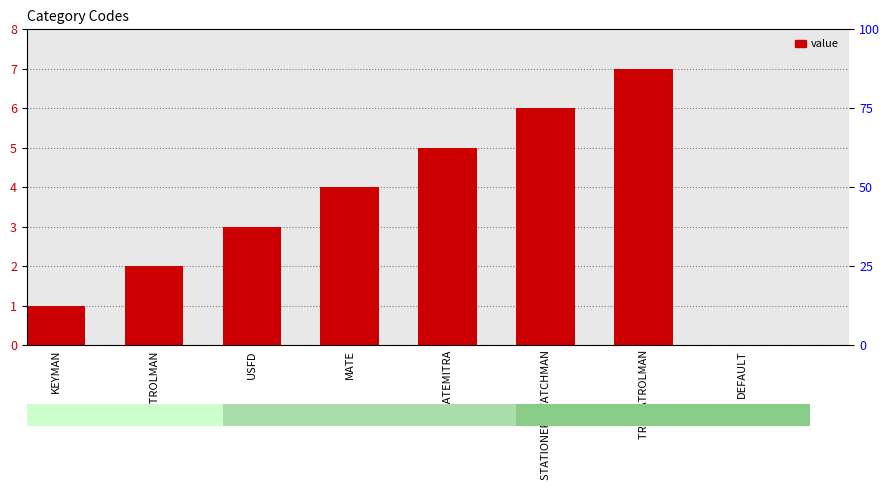

Rank the categories by value from highest to lowest.

TRD PATROLMAN, STATIONERY WATCHMAN, GATEMITRA, MATE, USFD, PATROLMAN, KEYMAN, DEFAULT